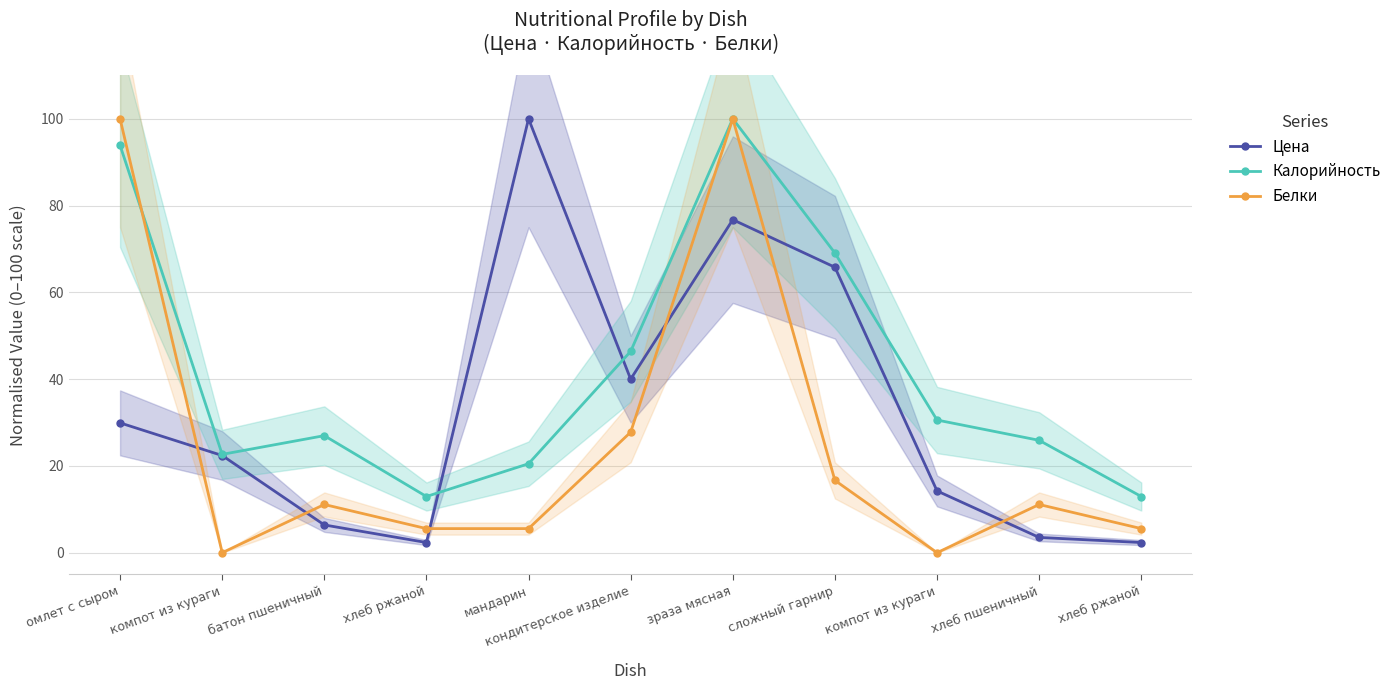

How many categories are shown in the chart?

11